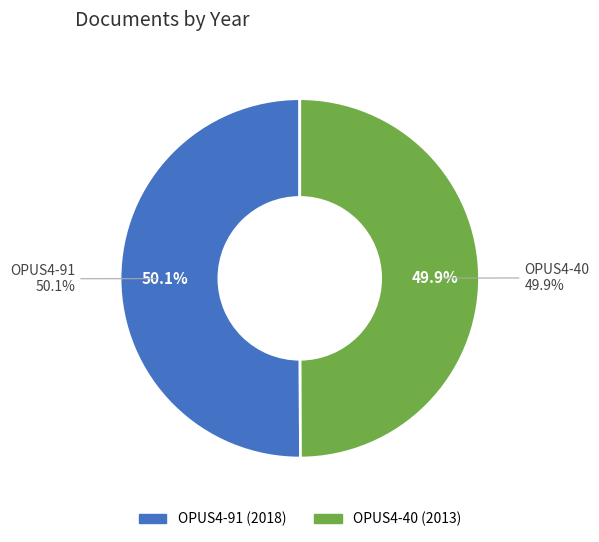

What is the ratio of the value at OPUS4-91 to the value at OPUS4-40?

1.0